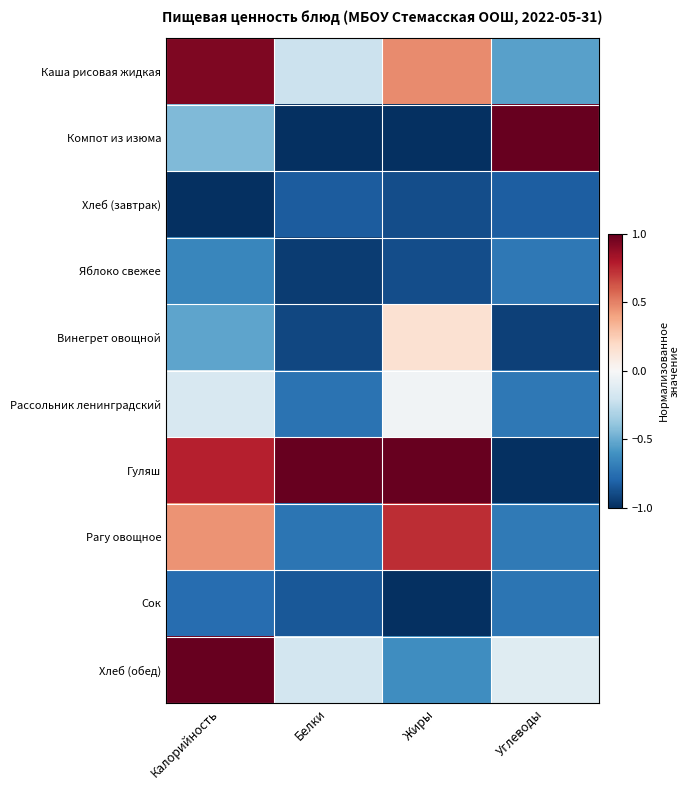

At which category does the chart reach its peak across all series?

Углеводы